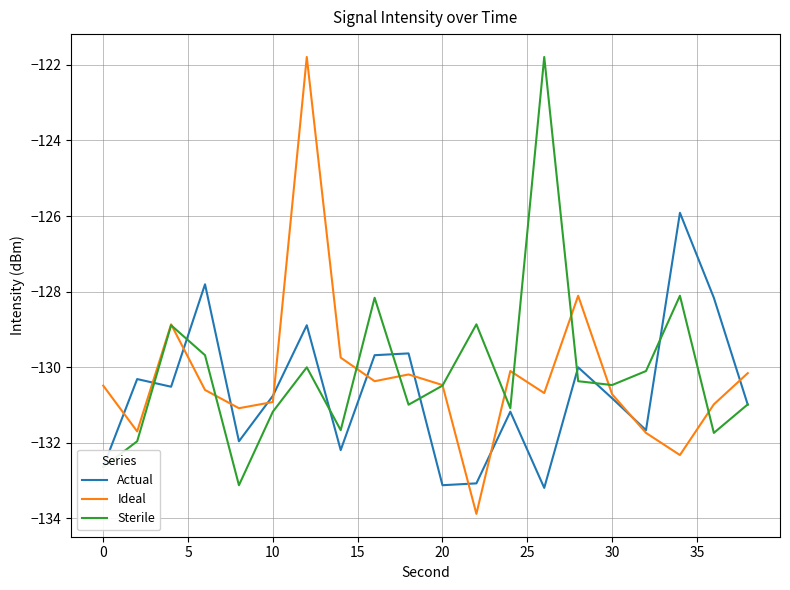

What is the minimum value shown in the chart?

-133.9